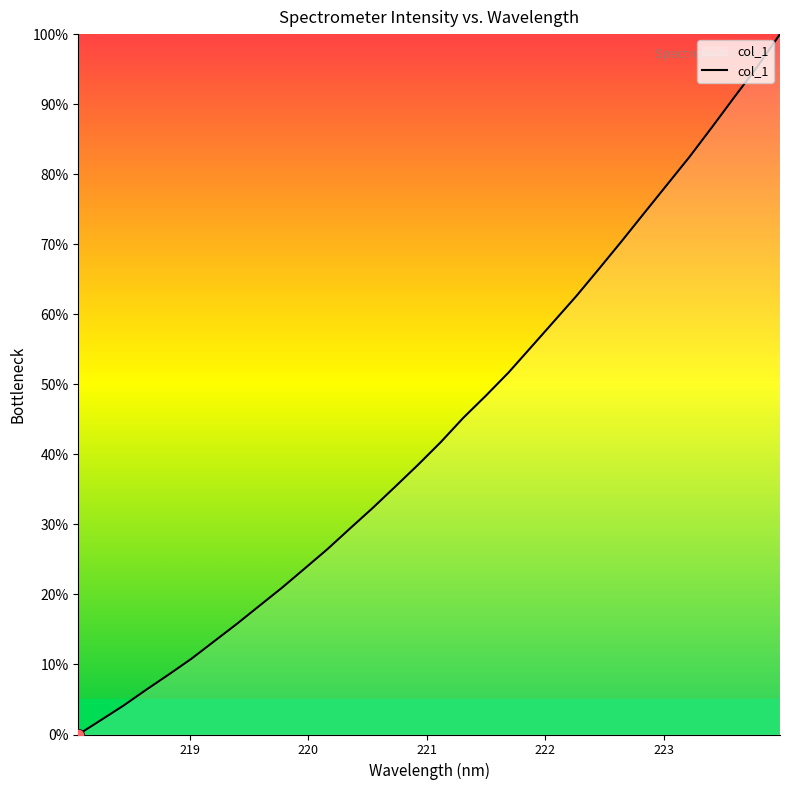

What is the difference between the maximum and minimum values?

100.0